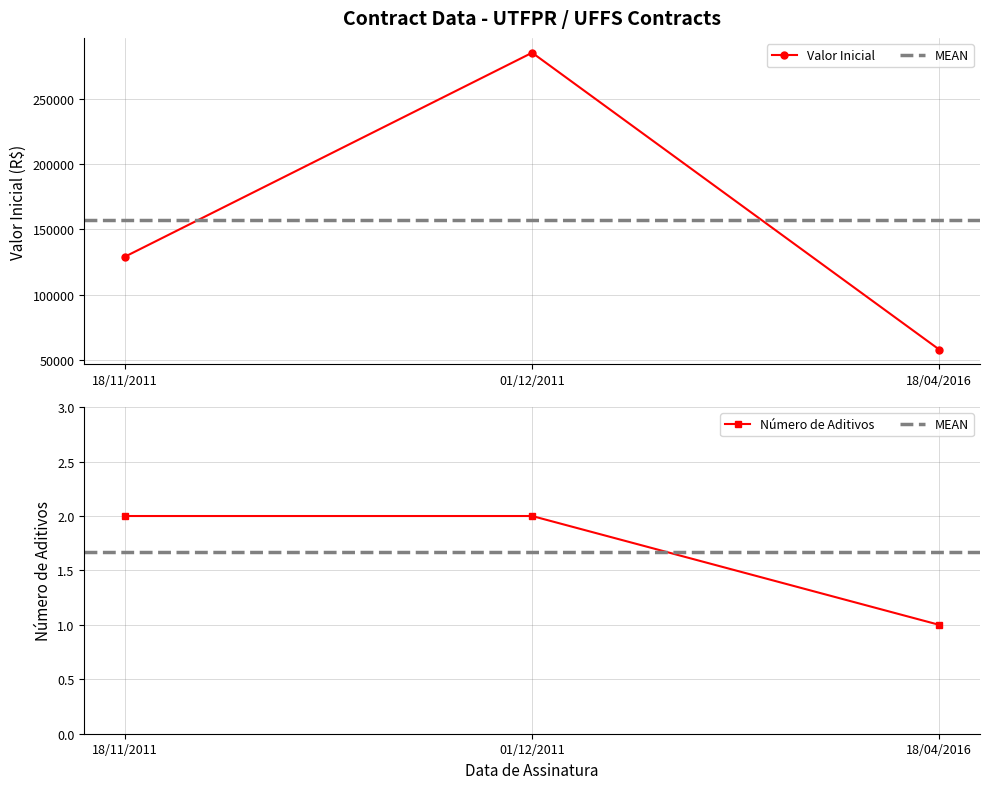

Rank the categories by value from highest to lowest.

18/11/2011, 01/12/2011, 18/04/2016